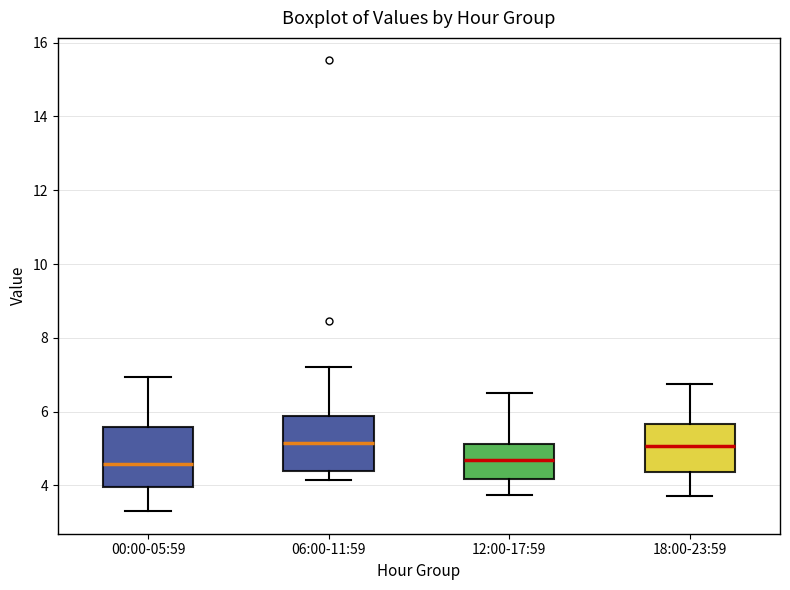

Reading left to right, transcribe this box plot: for each box, give where its median line is, the range the box spans, and where its two whiskers end, as read against the y-axis. The values are not printed on the chart, so give them approximately, as read against the axis.

00:00-05:59: median 4.6, box 4.0 to 5.6, whiskers 3.4 to 7.0
06:00-11:59: median 5.2, box 4.4 to 5.8, whiskers 4.2 to 7.2
12:00-17:59: median 4.6, box 4.2 to 5.2, whiskers 3.8 to 6.6
18:00-23:59: median 5.0, box 4.4 to 5.6, whiskers 3.8 to 6.8